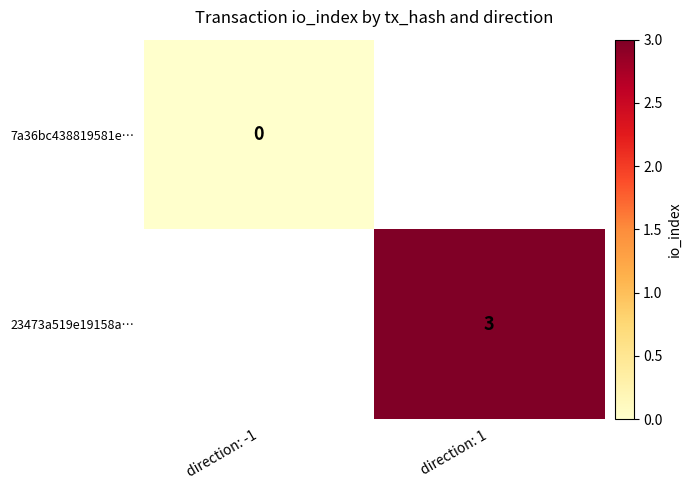

Is it true that 23473a519e19158a… equals 3 at direction: 1?

True